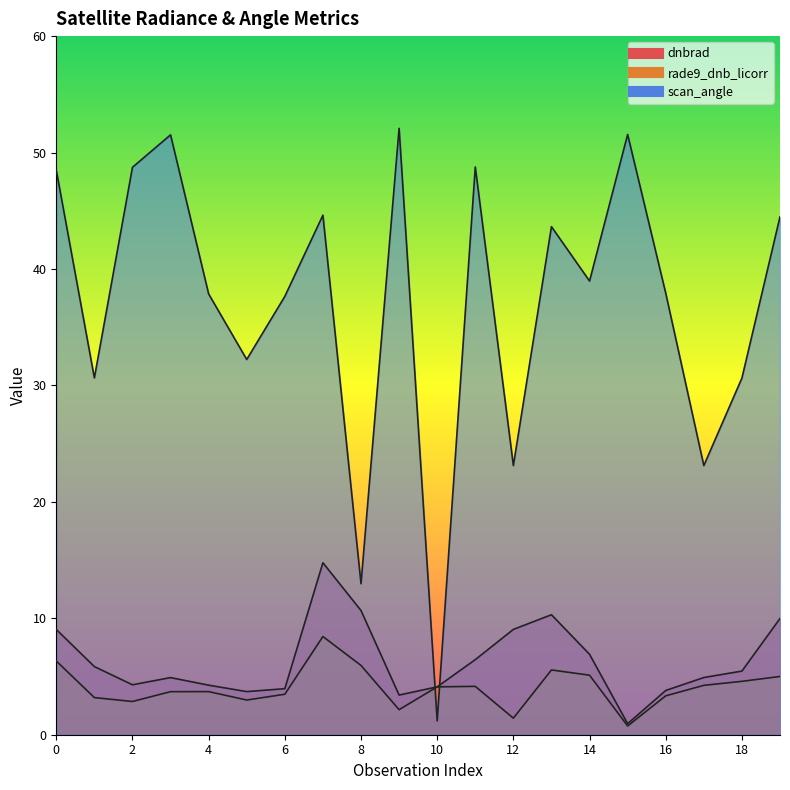

At which category does scan_angle reach its first local peak?

3